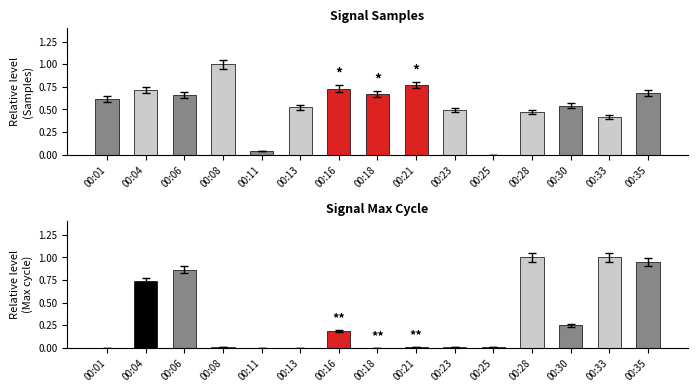

What is the maximum value for Samples?

1.0